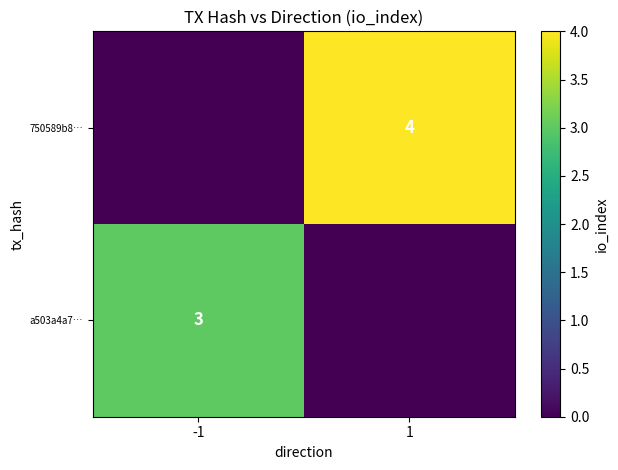

The value of 750589b8… at 1 is 4. True or false?

True